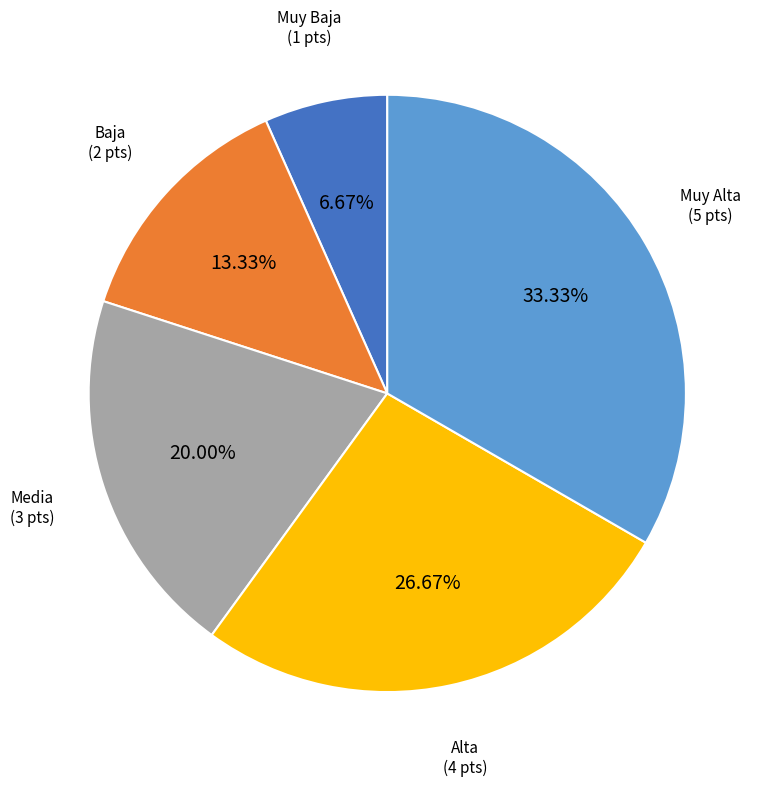

What is the largest slice in the pie chart?

Muy Alta